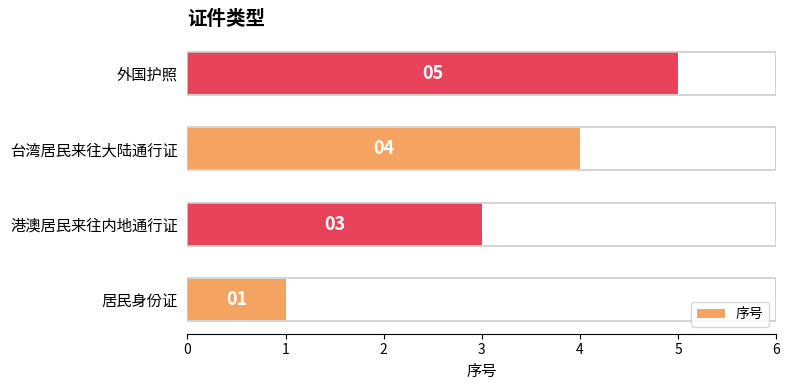

Read the value at 外国护照.

5